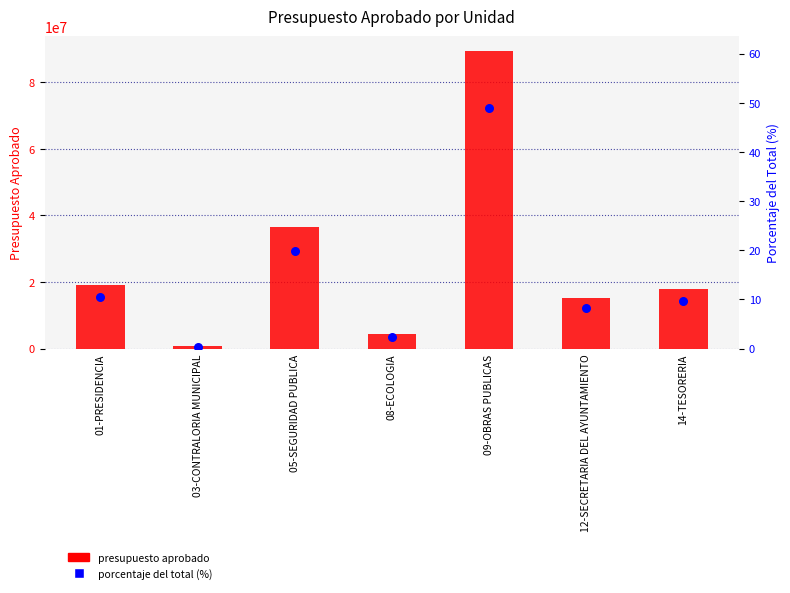

What is the total value across all series at 12-SECRETARIA DEL AYUNTAMIENTO?

15039984.2